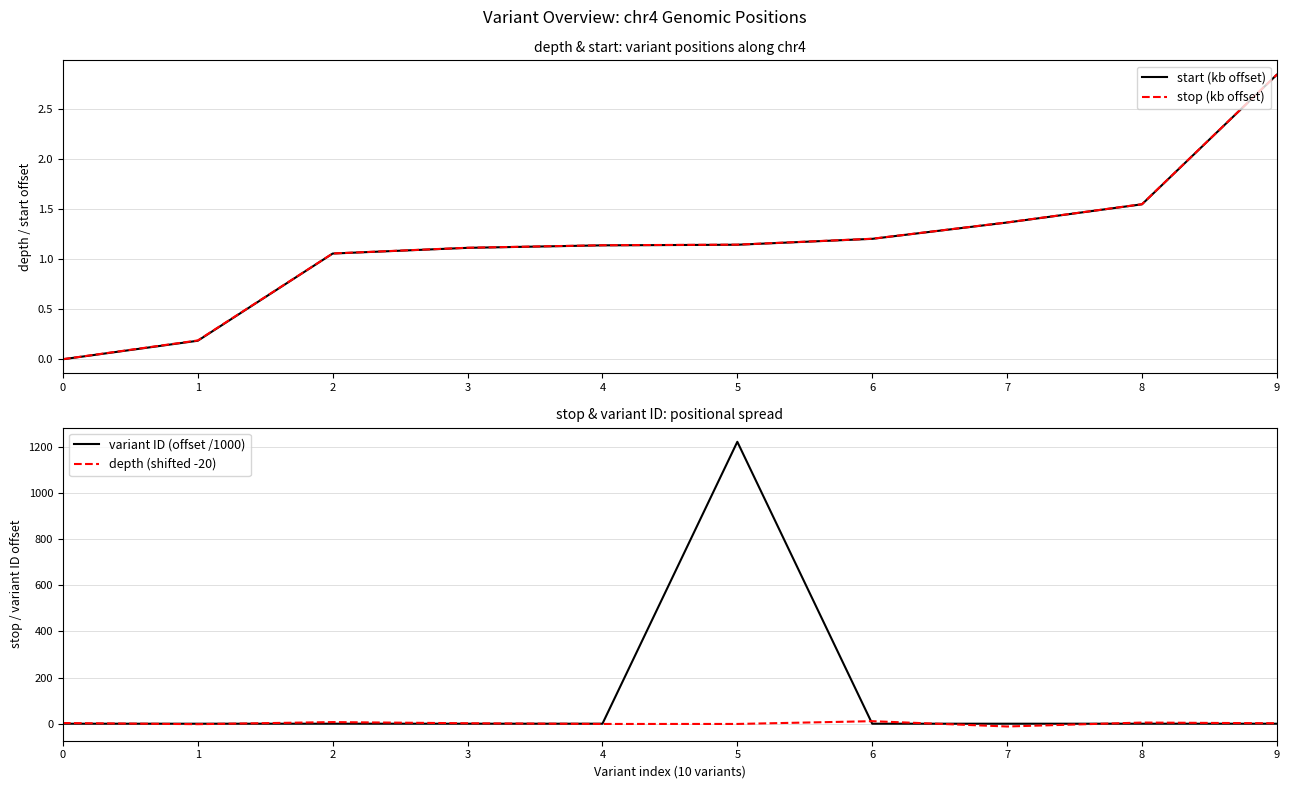

What is the total value across all series at 5?

1222.0